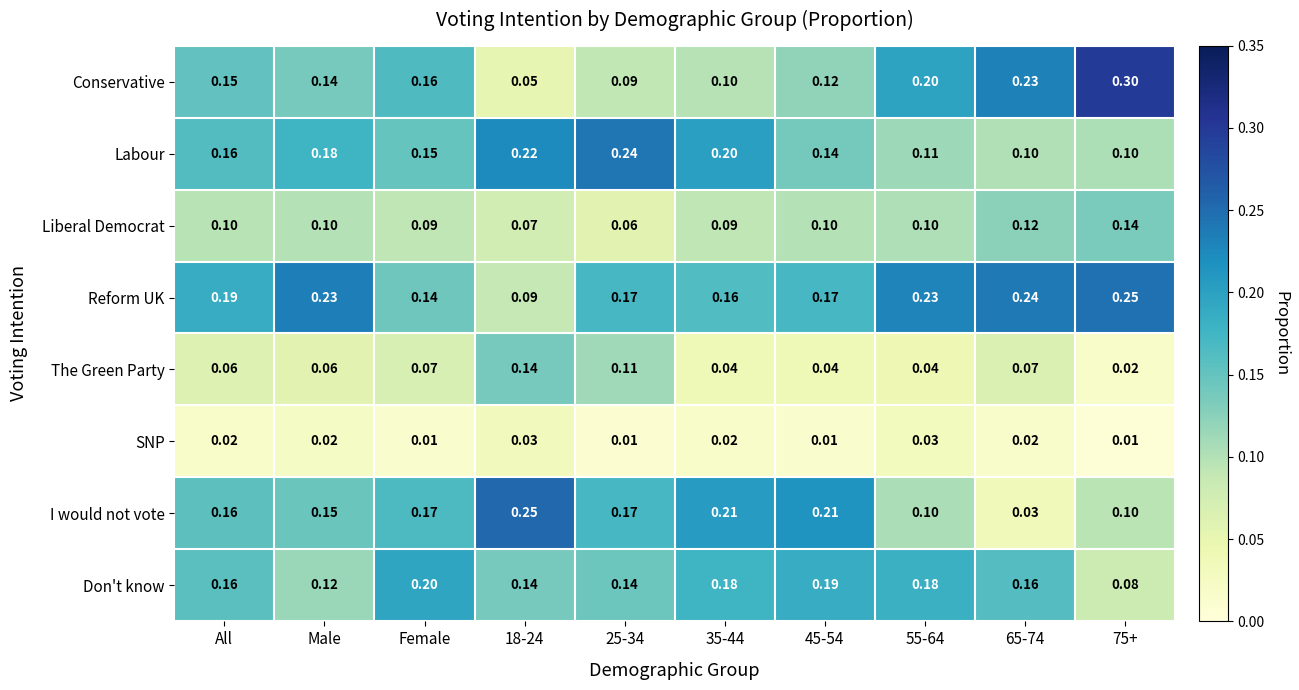

Which series has the largest total across all categories?

Reform UK